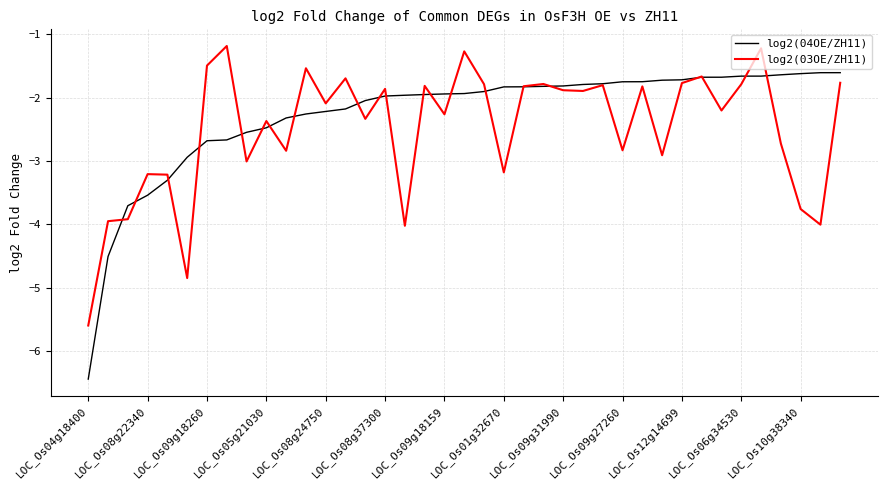

List the series in order of their peak value, highest first.

log2(03OE/ZH11), log2(04OE/ZH11)